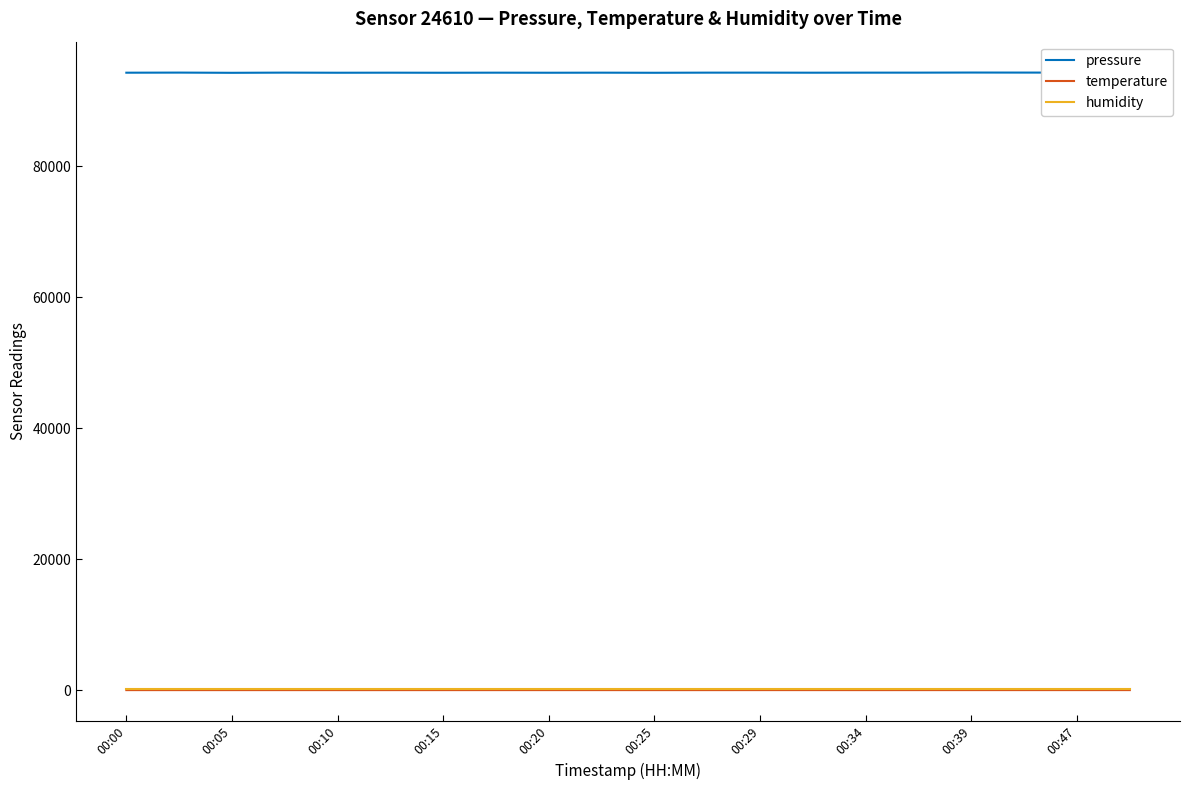

What is the minimum value for pressure?

94241.0